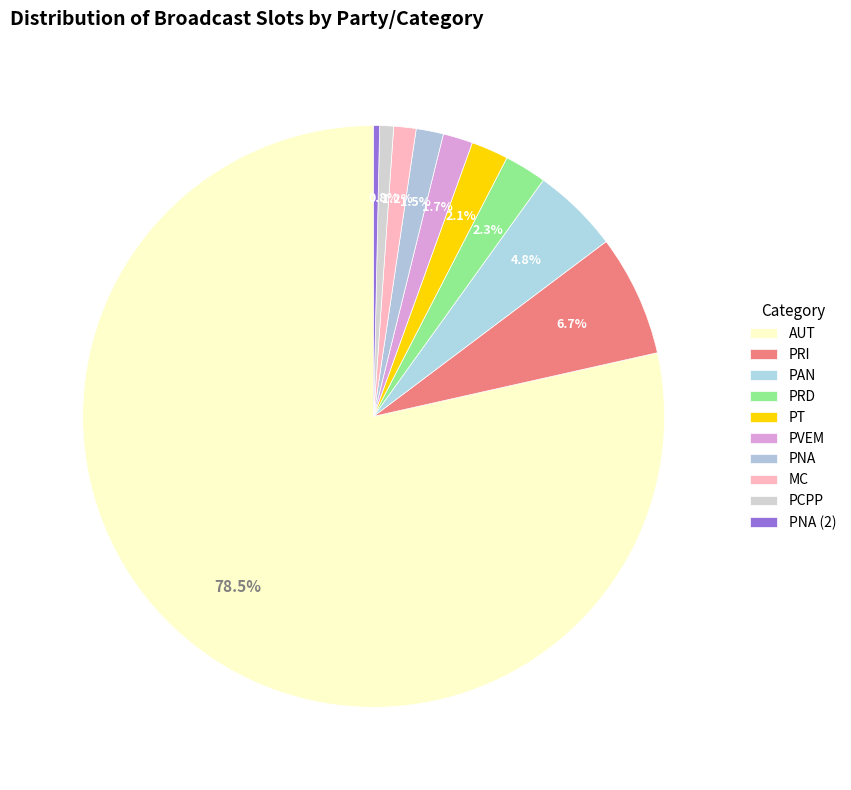

Which category has the biggest portion of the pie?

AUT